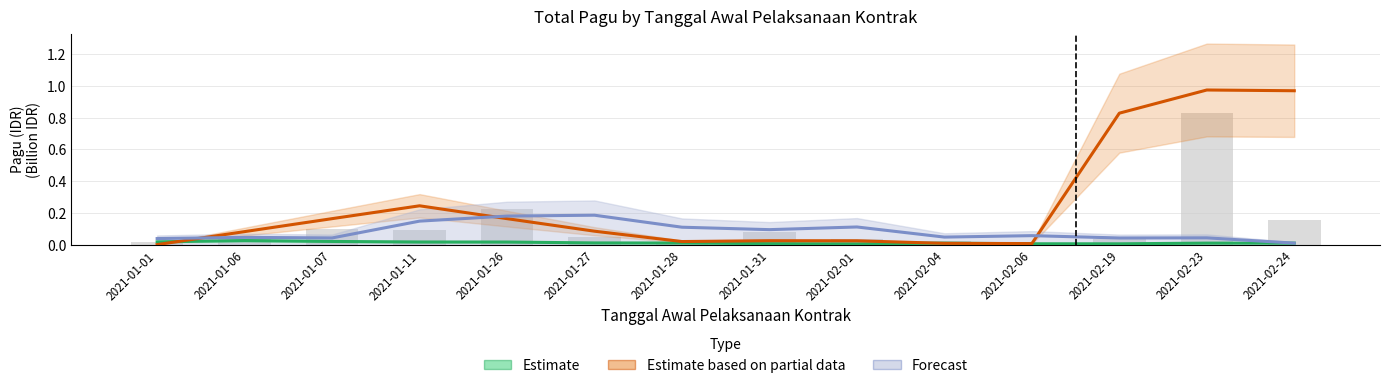

Reading left to right, what are all the values shown in this chart?

Estimate: 2021-01-01=0.0	2021-01-06=0.0	2021-01-07=0.0	2021-01-11=0.0	2021-01-26=0.0	2021-01-27=0.0	2021-01-28=0.0	2021-01-31=0.0	2021-02-01=0.0	2021-02-04=0.0	2021-02-06=0.0	2021-02-19=0.0	2021-02-23=0.0	2021-02-24=0.0
Estimate based on partial data: 2021-01-01=0.0	2021-01-06=0.1	2021-01-07=0.2	2021-01-11=0.2	2021-01-26=0.2	2021-01-27=0.1	2021-01-28=0.0	2021-01-31=0.0	2021-02-01=0.0	2021-02-04=0.0	2021-02-06=0.0	2021-02-19=0.8	2021-02-23=1.0	2021-02-24=1.0
Forecast: 2021-01-01=0.0	2021-01-06=0.0	2021-01-07=0.0	2021-01-11=0.1	2021-01-26=0.2	2021-01-27=0.2	2021-01-28=0.1	2021-01-31=0.1	2021-02-01=0.1	2021-02-04=0.0	2021-02-06=0.1	2021-02-19=0.0	2021-02-23=0.0	2021-02-24=0.0